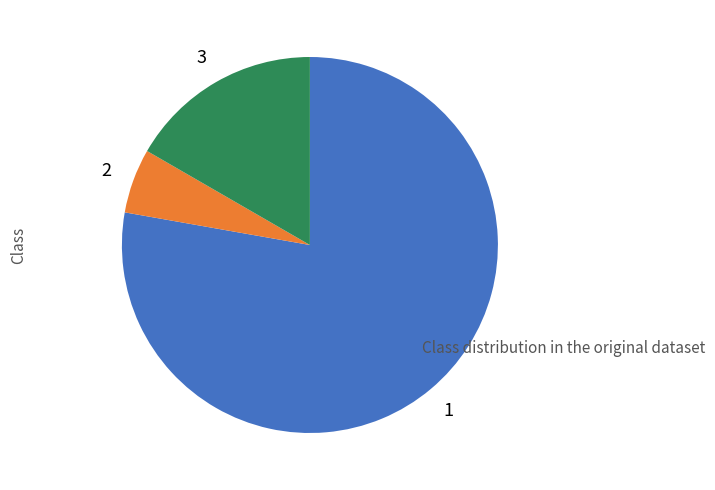

Is there a majority slice in this chart?

Yes